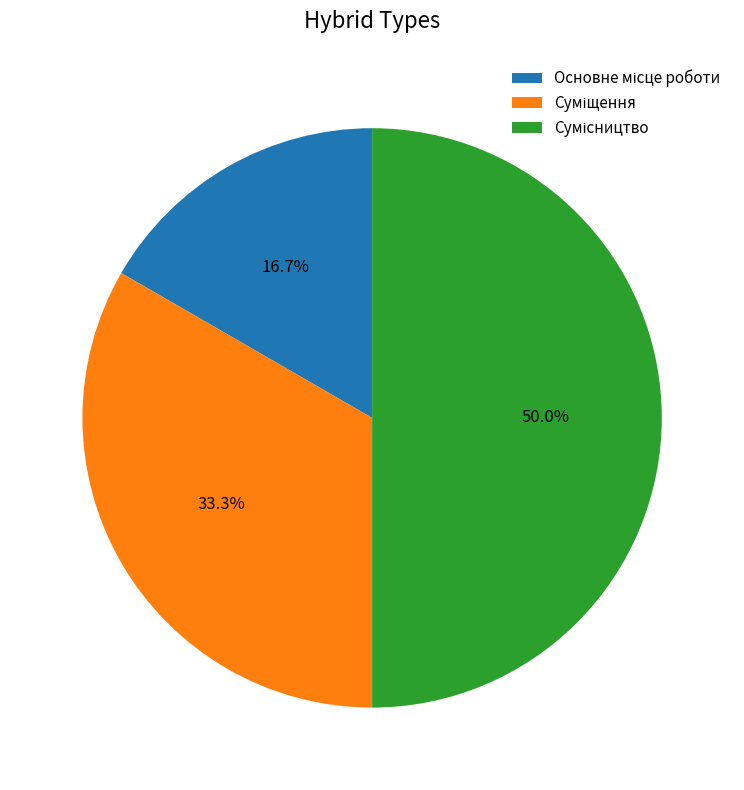

To the nearest percent, what is the average slice percentage?

33%